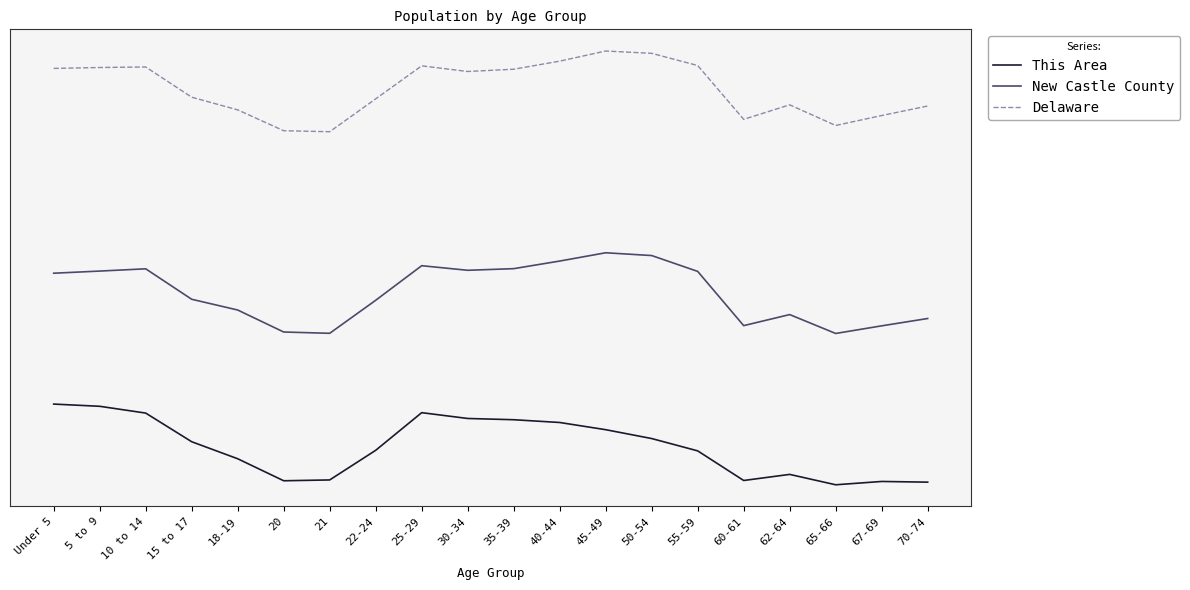

What are all the series names shown in the legend?

This Area, New Castle County, Delaware